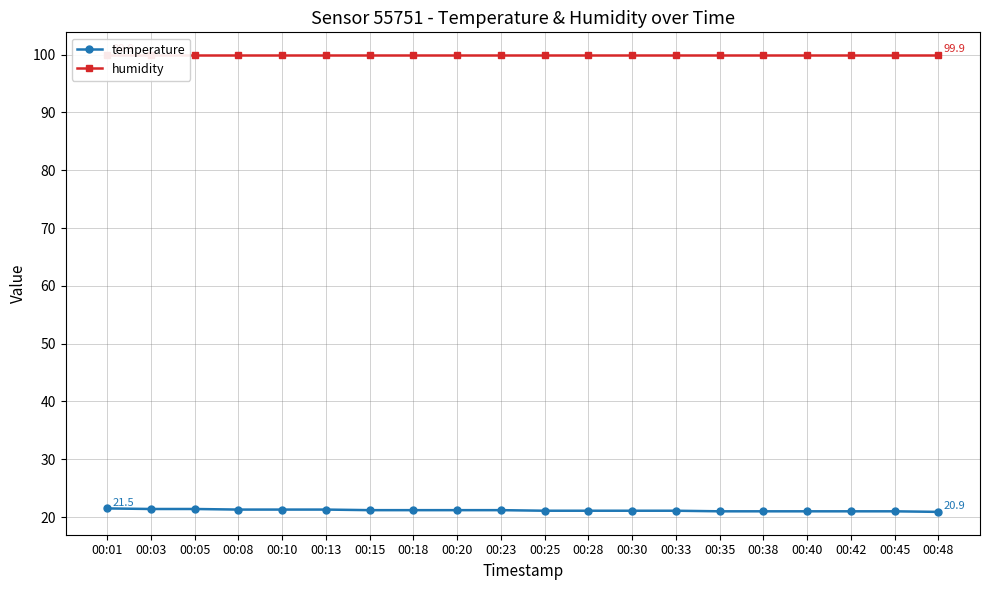

What is the sum of the humidity values at 00:35 and 00:28?

199.8